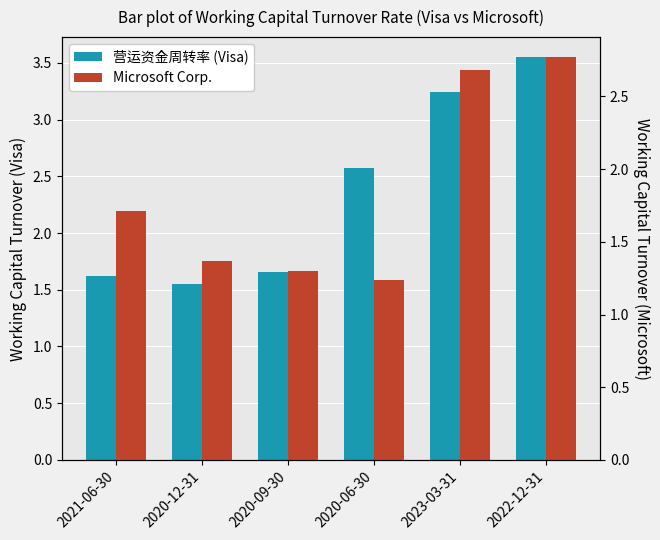

How many data points does each series have?

6